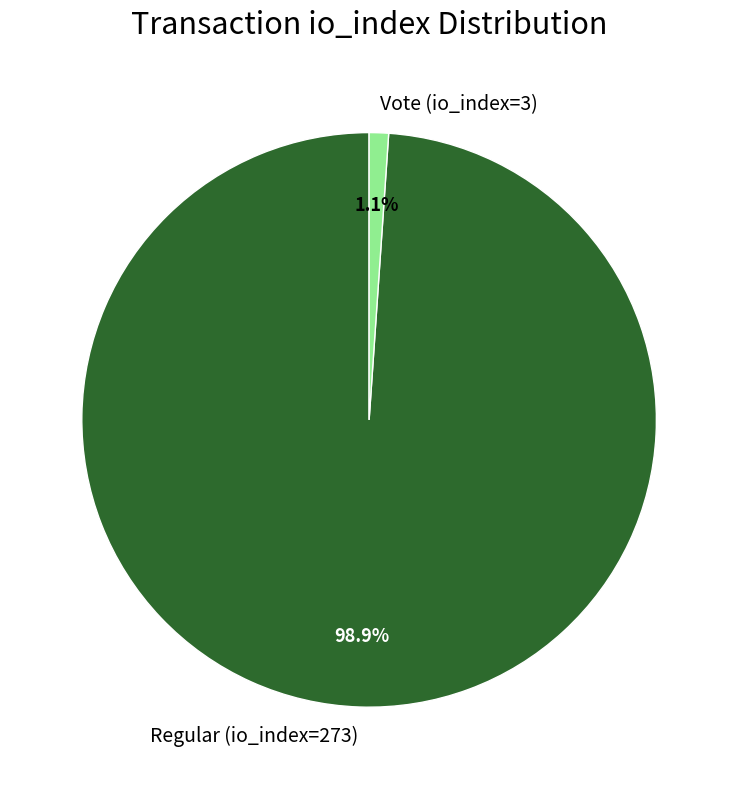

To the nearest percent, what portion does Vote (io_index=3) represent?

1%